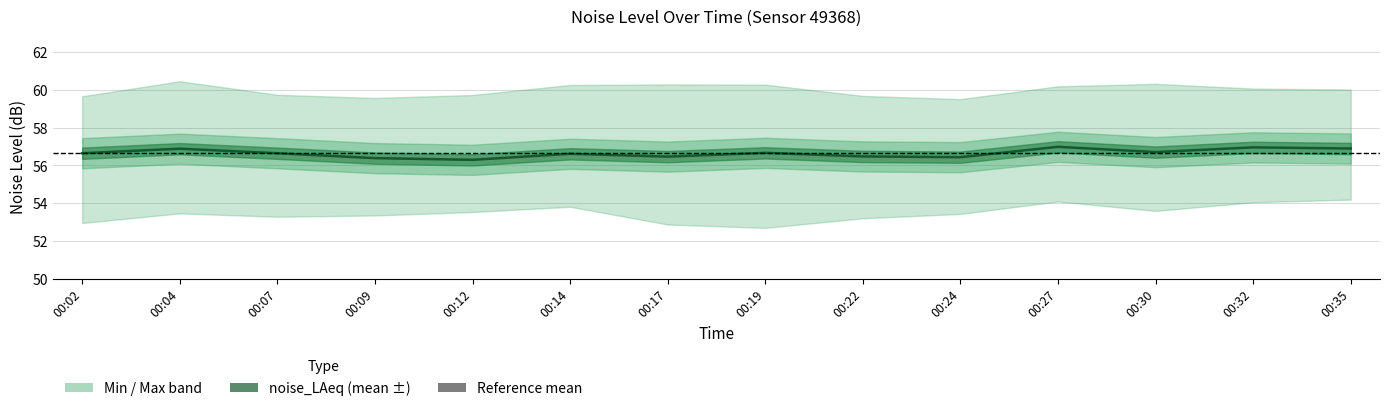

Reading right to left, list all the values displayed in this chart.

00:35=56.9	00:32=57.0	00:30=56.7	00:27=57.0	00:24=56.4	00:22=56.5	00:19=56.7	00:17=56.5	00:14=56.6	00:12=56.3	00:09=56.4	00:07=56.6	00:04=56.9	00:02=56.6